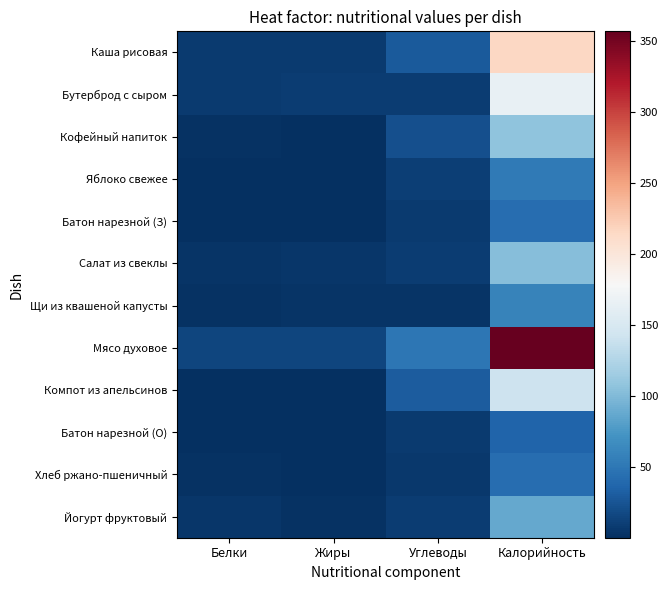

At how many categories does at least one series exceed 131?

1